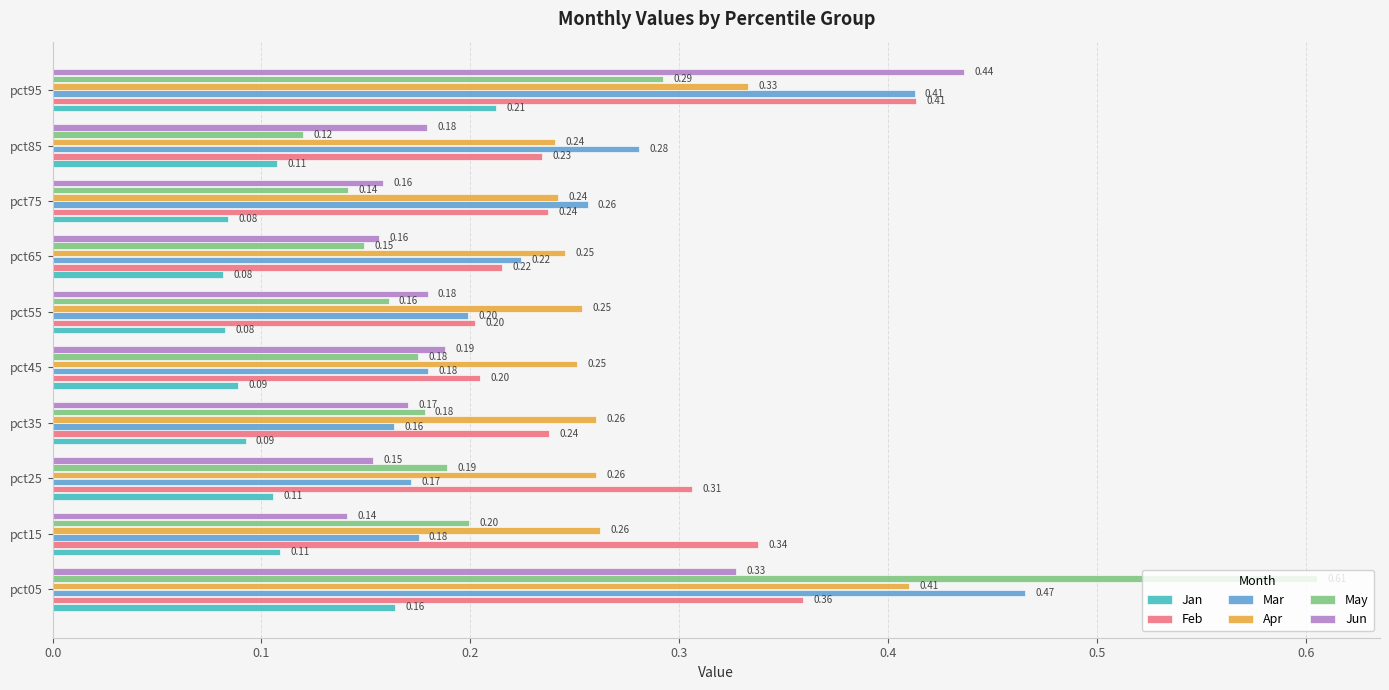

At pct15, list the series in order from smallest to largest.

Jan, Jun, Mar, May, Apr, Feb